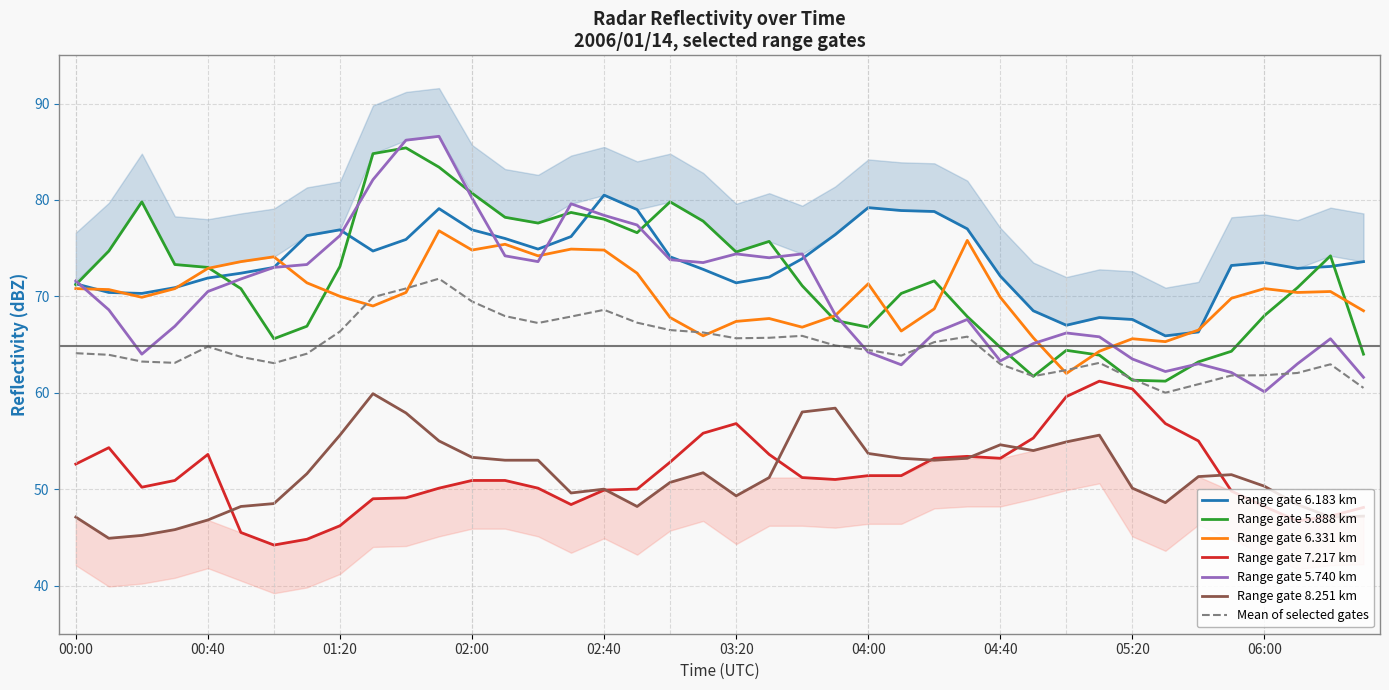

Does the chart display data point markers on the line(s)?

No